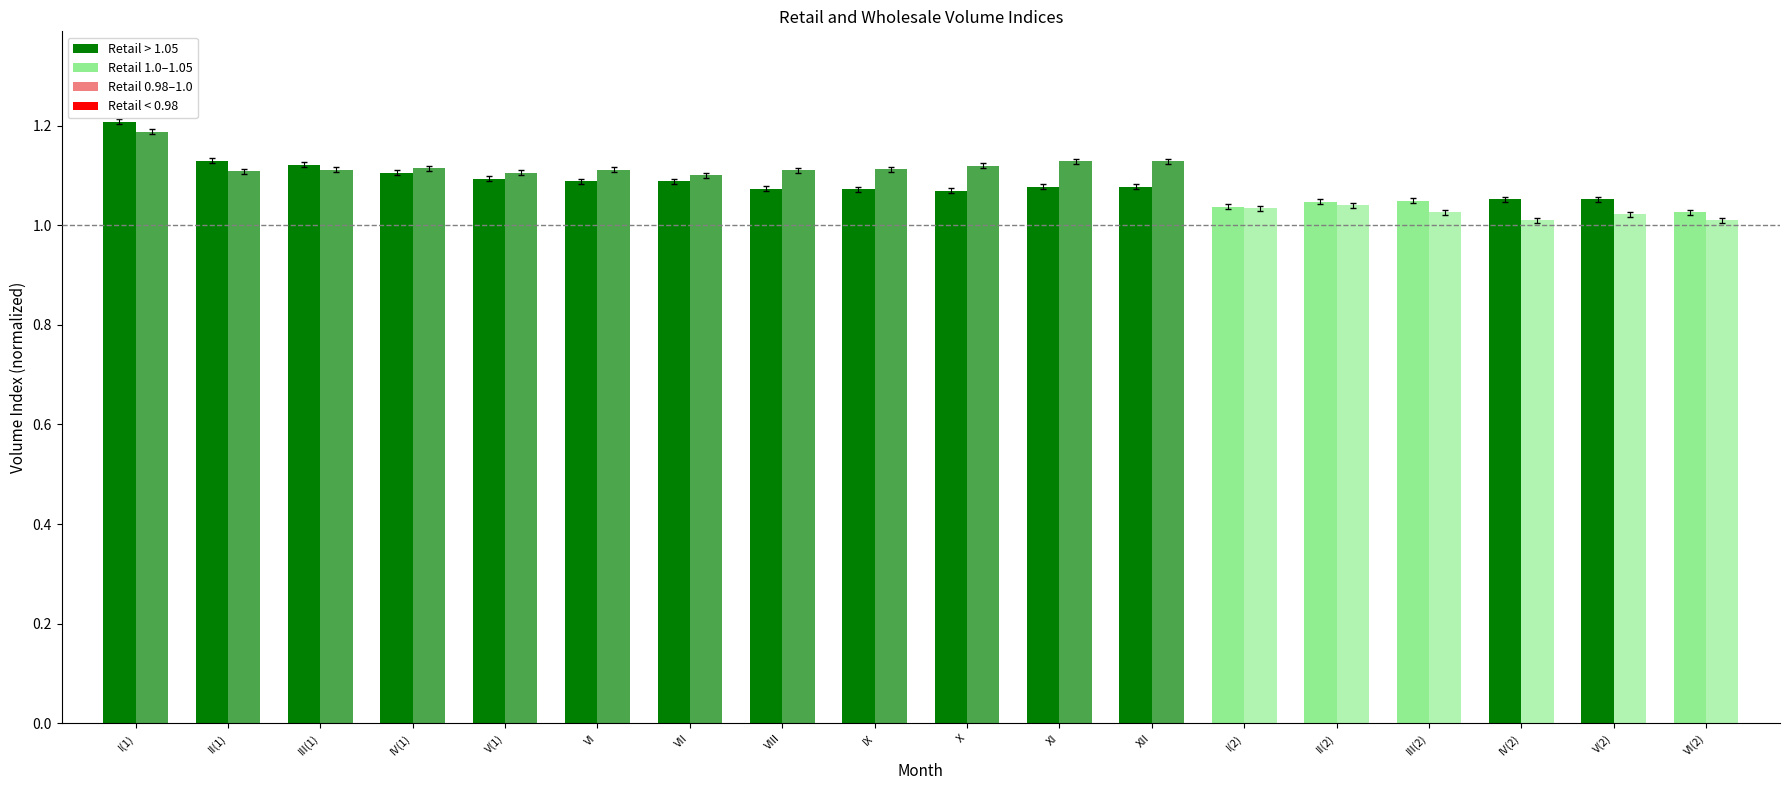

Does the chart contain any negative values?

No